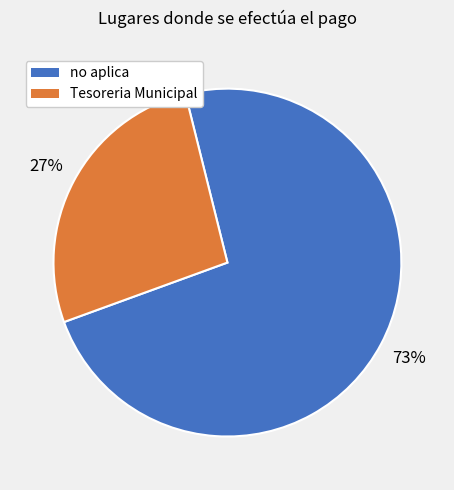

To the nearest percent, what is the combined percentage of Tesoreria Municipal and no aplica?

100%